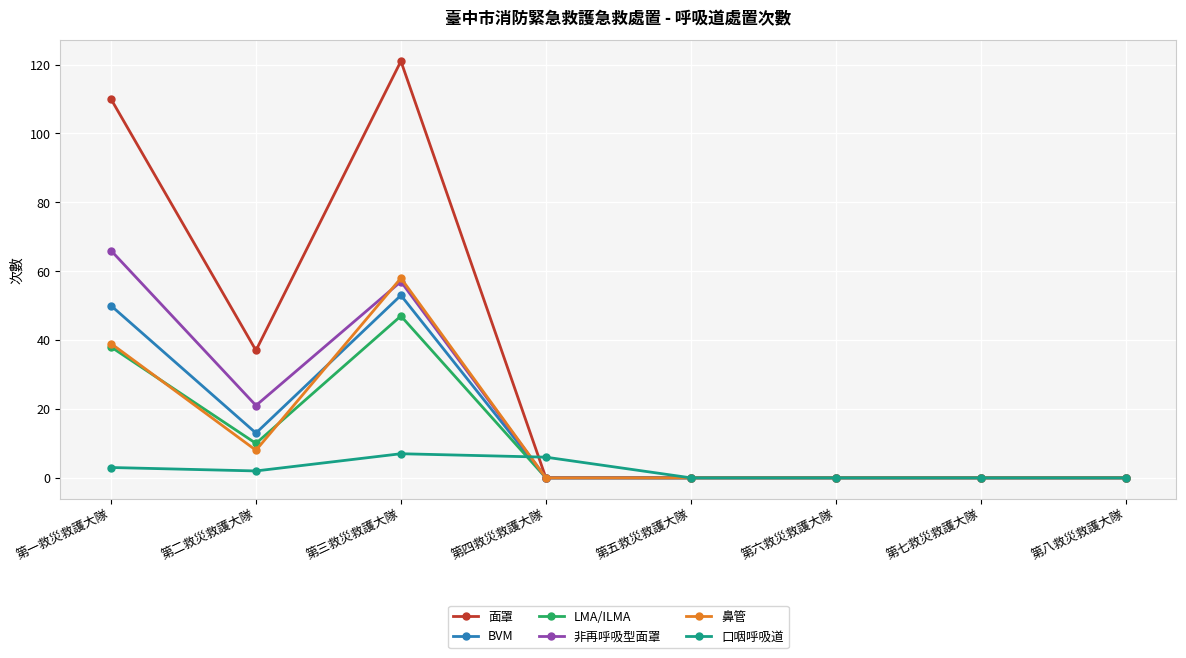

At which category does 面罩 reach its first local peak?

第三救災救護大隊